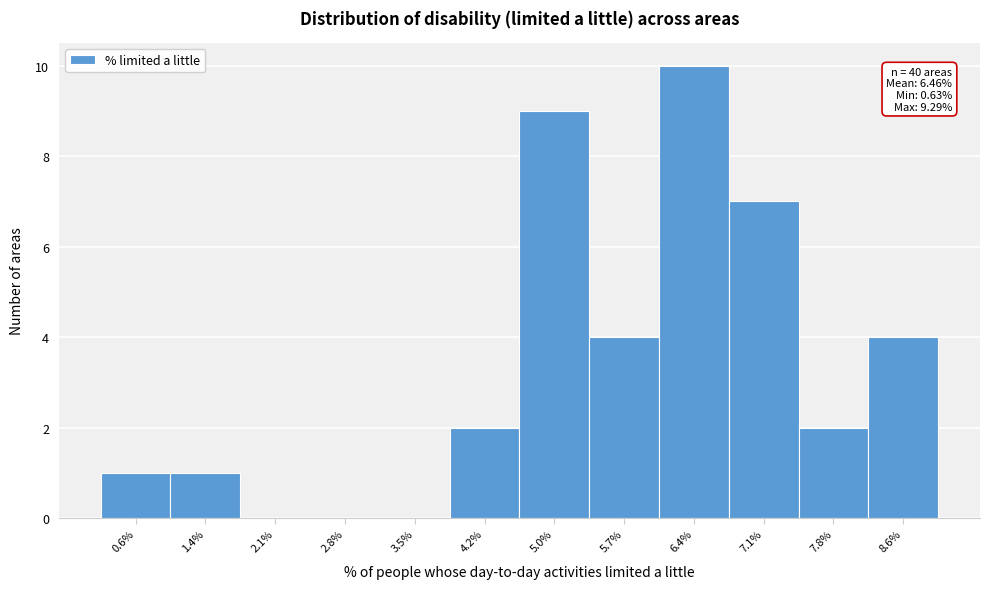

Reading right to left, list all the values displayed in this chart.

8.6%=4	7.8%=2	7.1%=7	6.4%=10	5.7%=4	5.0%=9	4.2%=2	3.5%=0	2.8%=0	2.1%=0	1.4%=1	0.6%=1